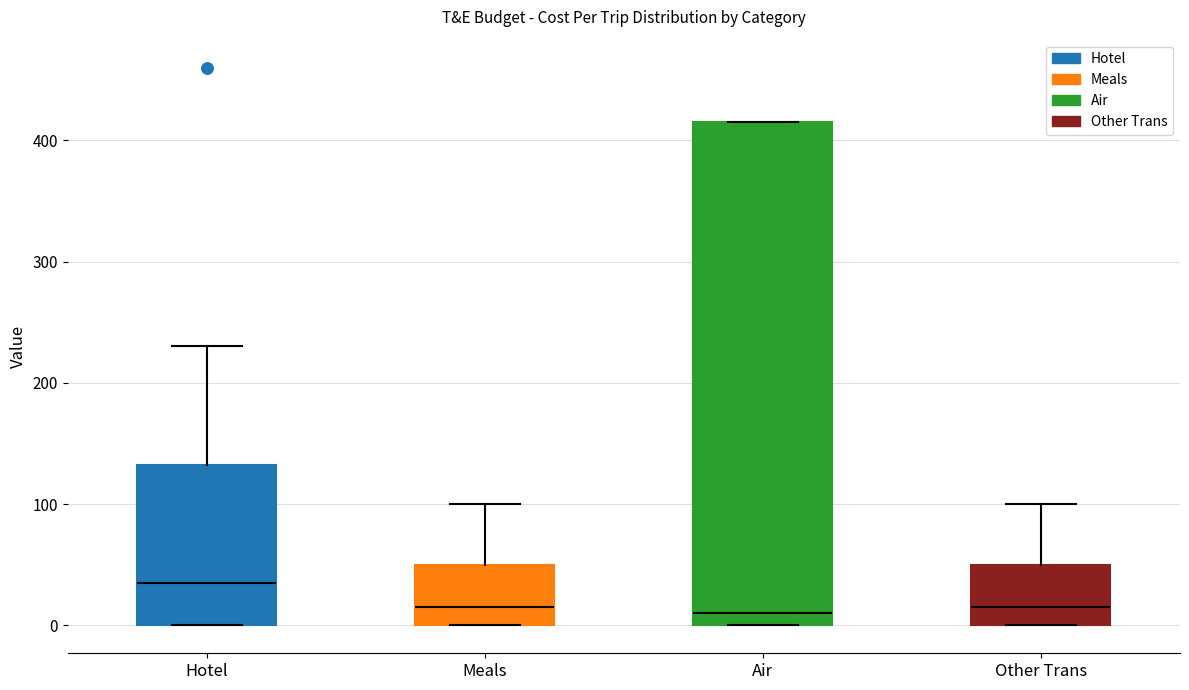

Which box is the tallest, from its lower edge to its upper edge?

Air